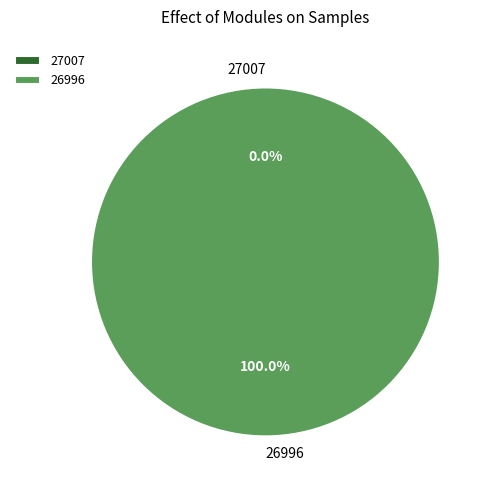

Combined, do 27007 and 26996 account for over 50%?

Yes